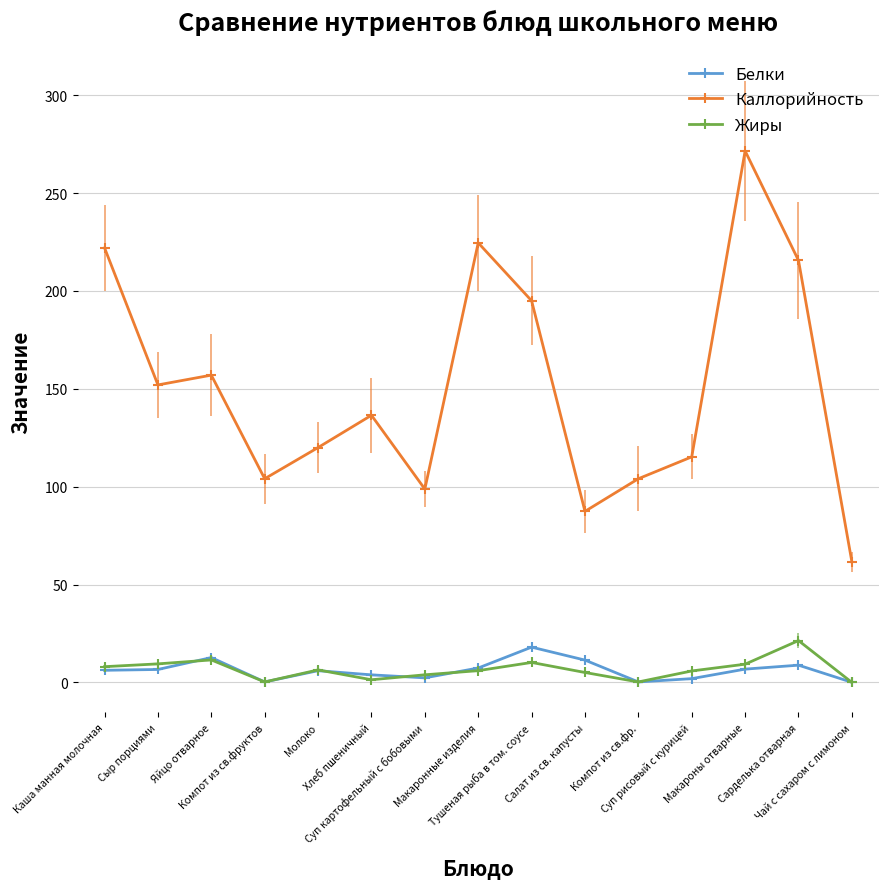

Which series has the largest total across all categories?

Каллорийность